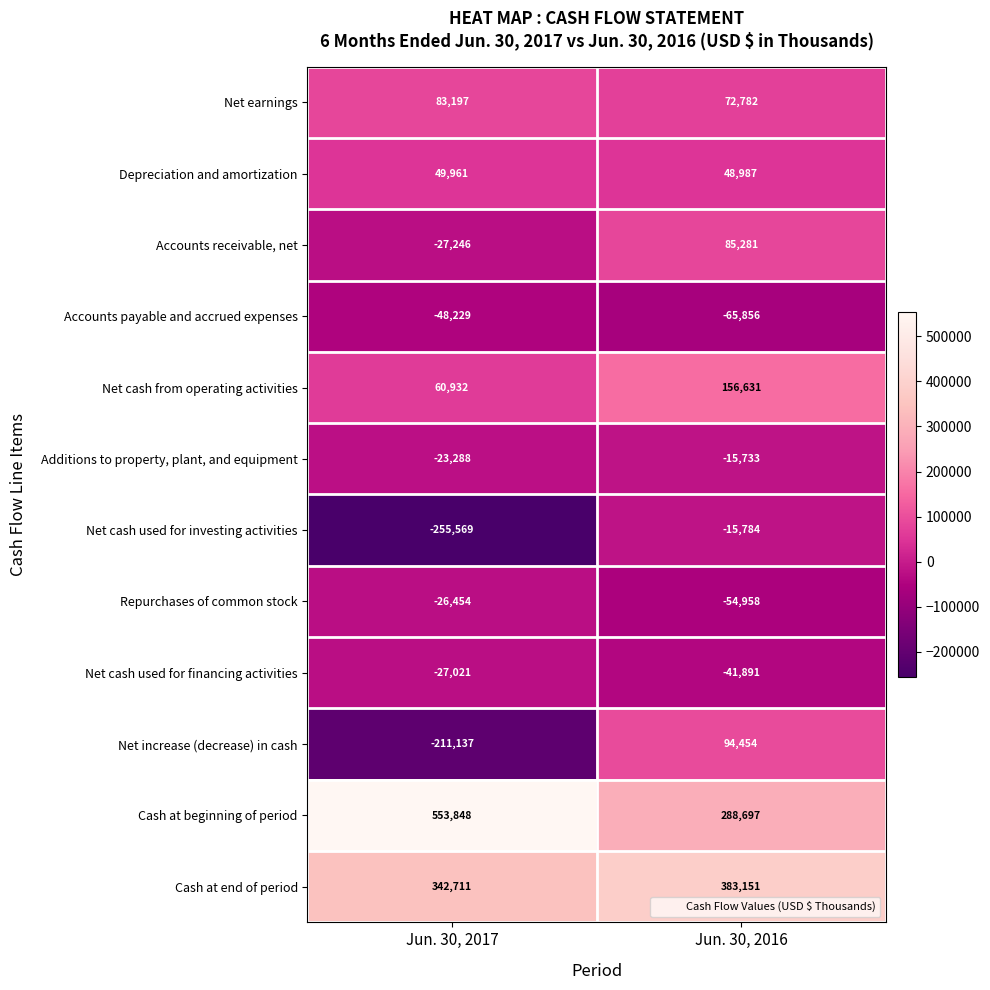

Is it true that Cash at end of period equals 593116 at Jun. 30, 2017?

False